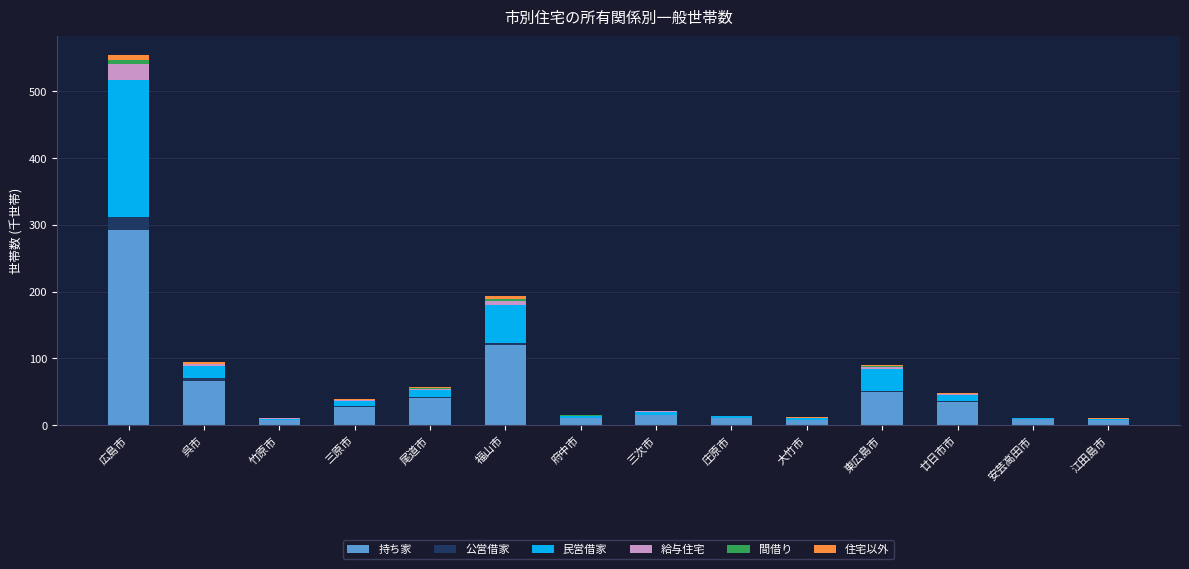

The 持ち家 series shows 7.9 at 竹原市. True or false?

True